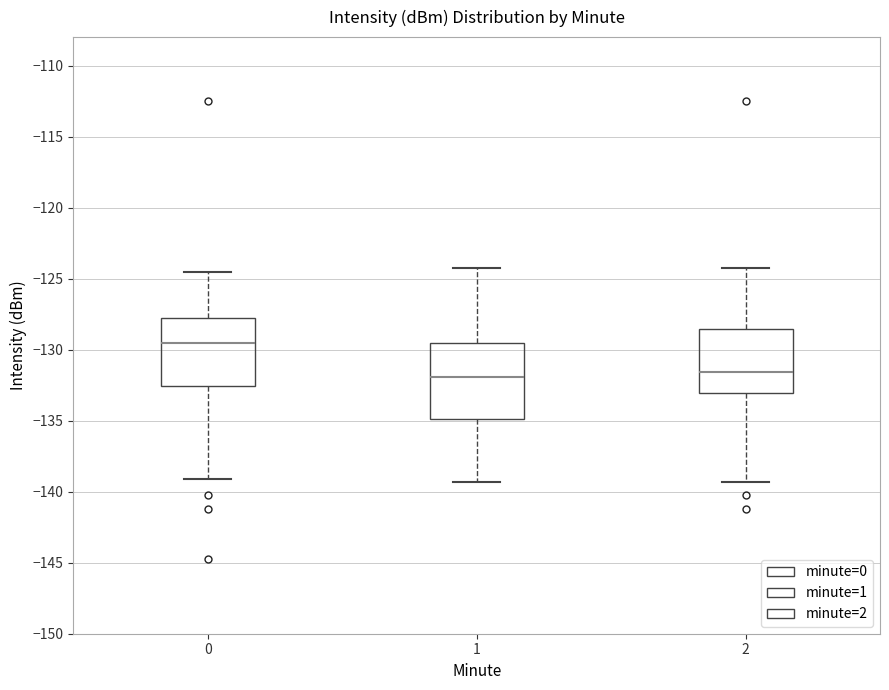

Reading left to right, transcribe this box plot: for each box, give where its median line is, the range the box spans, and where its two whiskers end, as read against the y-axis. The values are not printed on the chart, so give them approximately, as read against the axis.

0: median -129.5, box -132.5 to -128.0, whiskers -139.0 to -124.5
1: median -132.0, box -135.0 to -129.5, whiskers -139.5 to -124.0
2: median -131.5, box -133.0 to -128.5, whiskers -139.5 to -124.0